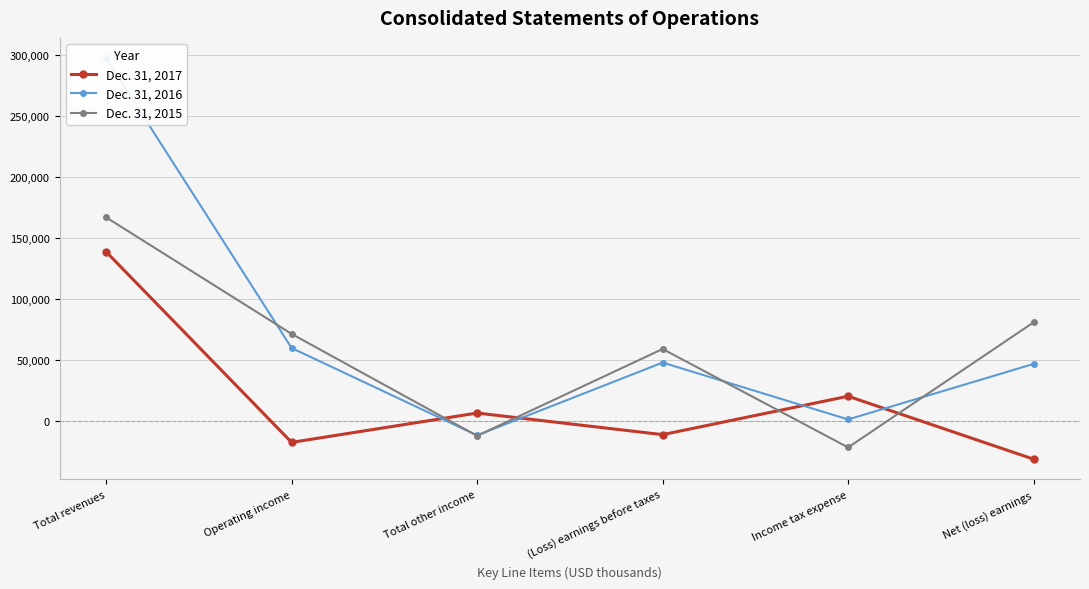

In Dec. 31, 2017, how many points are lower than both neighbors (excluding endpoints)?

2